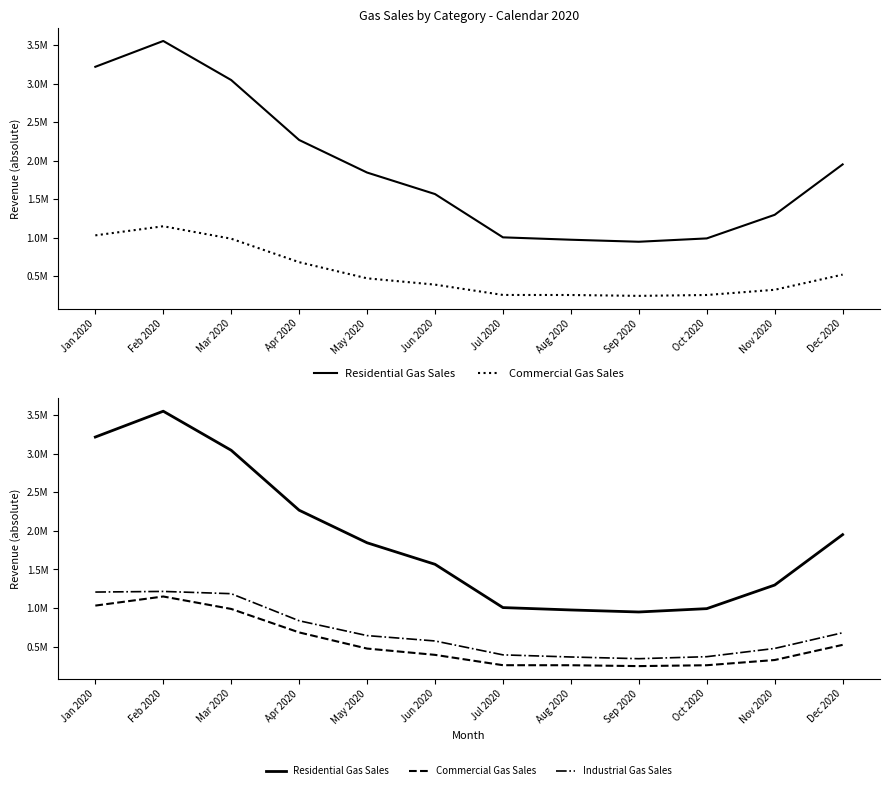

The value of Residential Gas Sales at Jun 2020 is 926061. True or false?

False